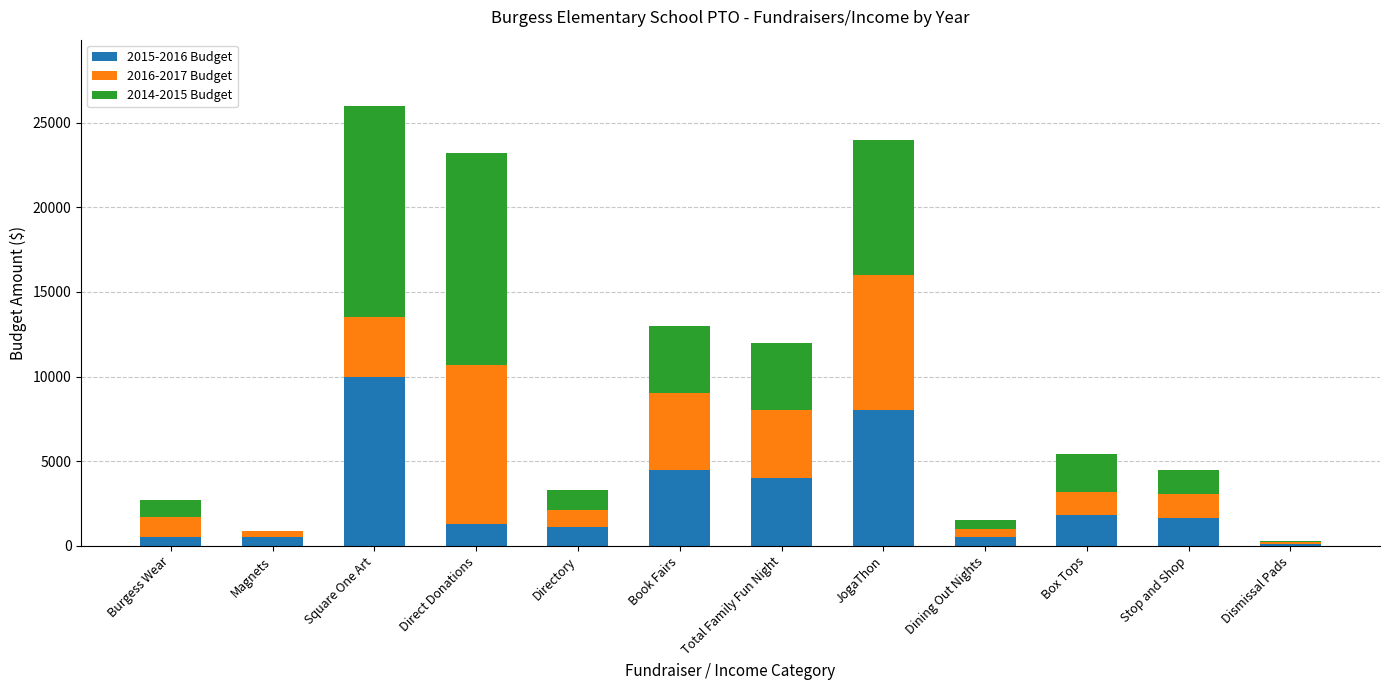

Does the chart contain stacked bars?

Yes